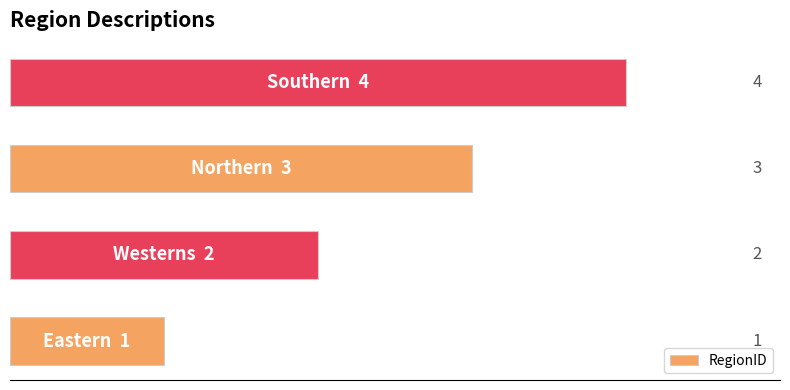

What is the difference between the maximum and minimum values?

3